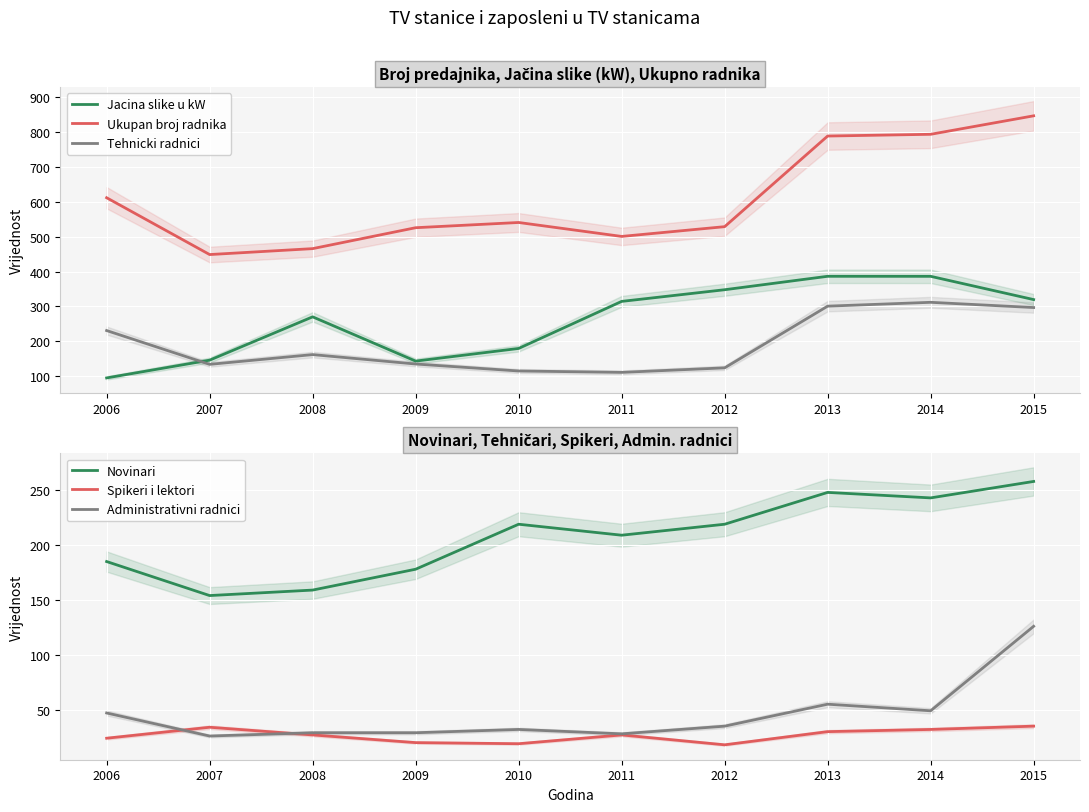

Which series changed the most between 2011 and 2014?

Ukupan broj radnika